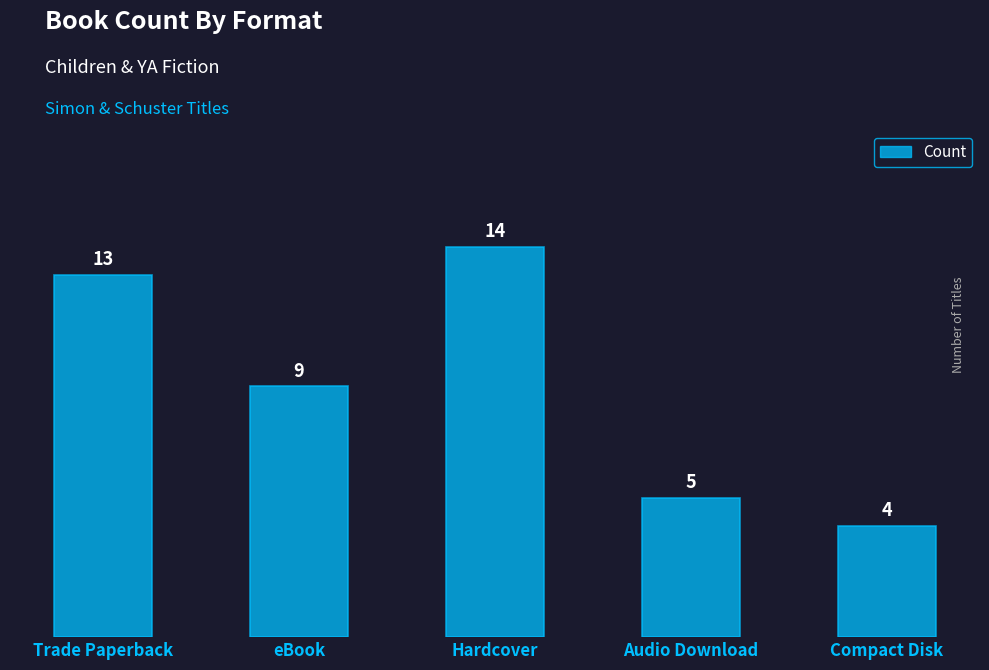

Rank the categories by value from lowest to highest.

Compact Disk, Audio Download, eBook, Trade Paperback, Hardcover